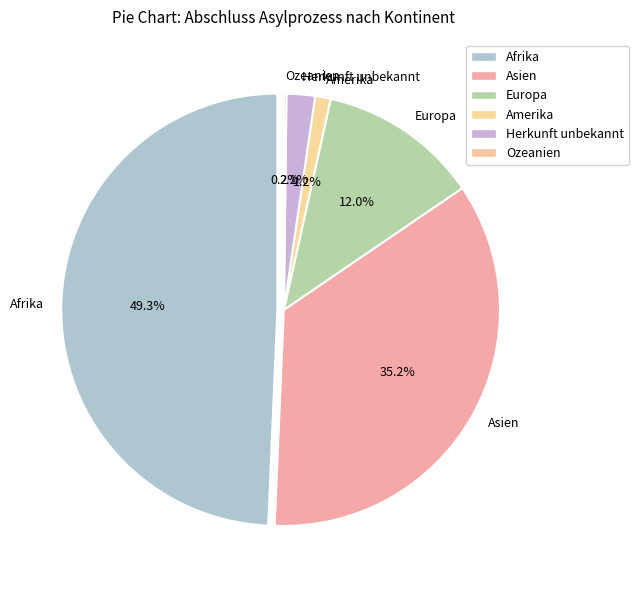

Do Herkunft unbekannt and Asien together represent more than half of the pie?

No